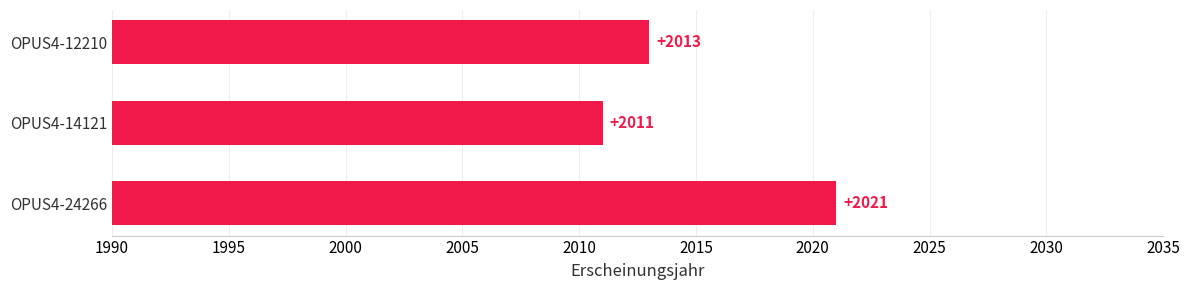

The value at OPUS4-14121 is 605. True or false?

False